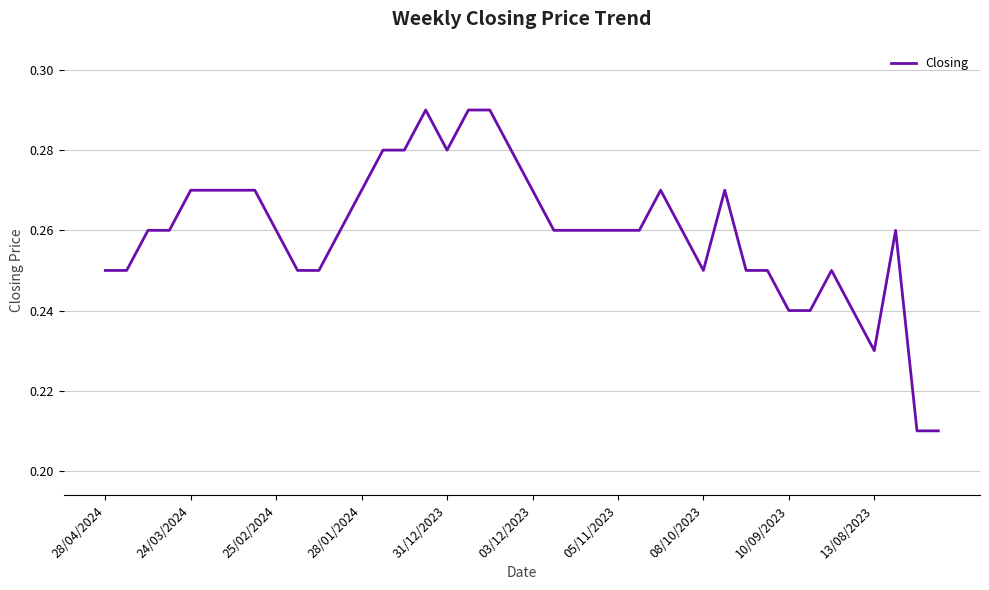

At which category does the chart reach its minimum across all series?

38